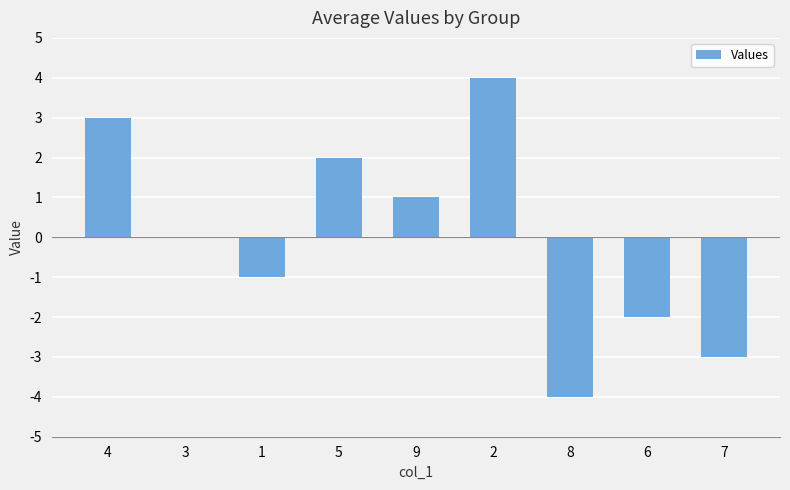

Where does the data first go above 0?

4